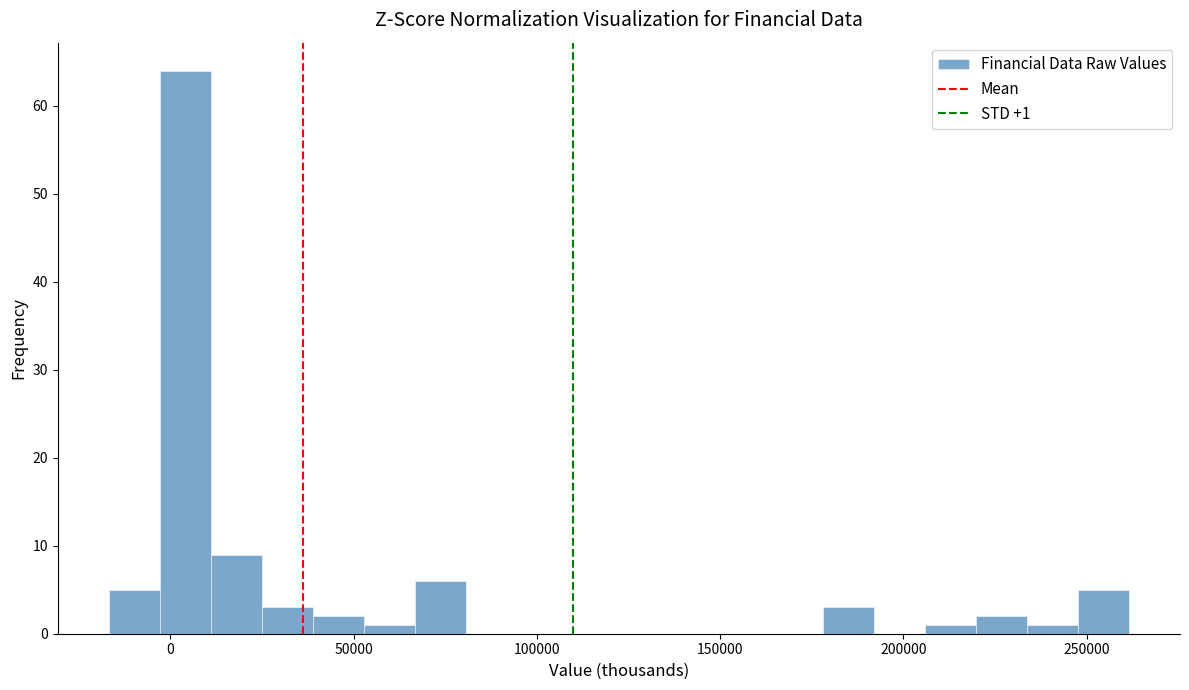

Around what value on the x-axis is the tallest bar? Give the approximate position of its centre, as read against the axis.

5000